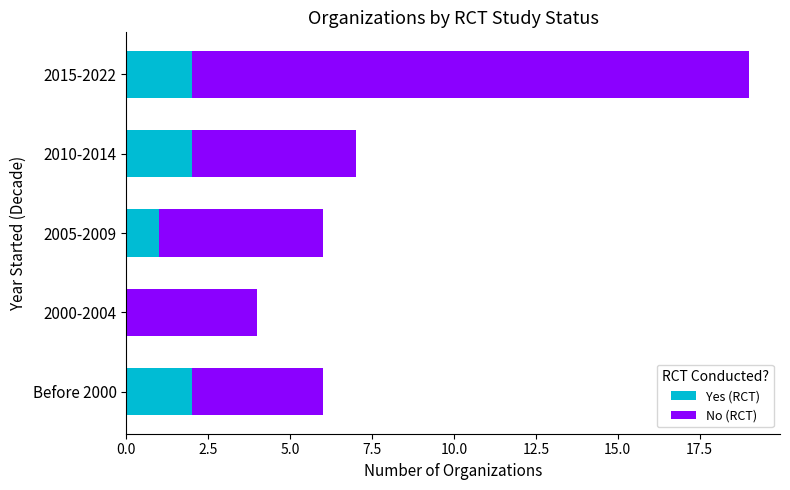

What is the sum of all Yes (RCT) values?

7